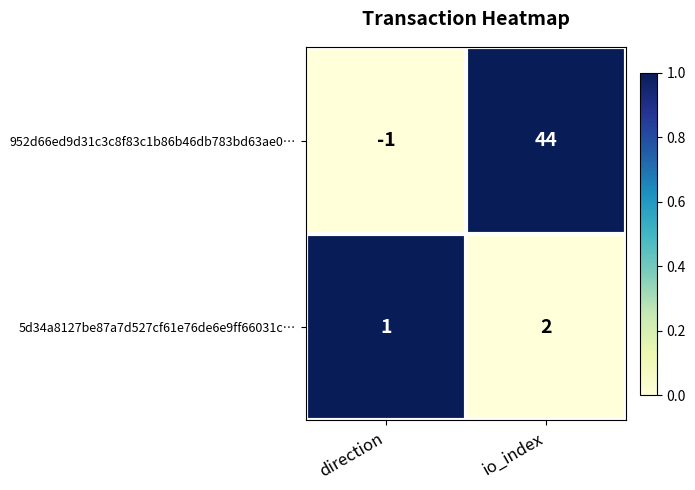

Rank the series by their average value, from highest to lowest.

952d66ed9d31c3c8f83c1b86b46db783bd63ae0…, 5d34a8127be87a7d527cf61e76de6e9ff66031c…